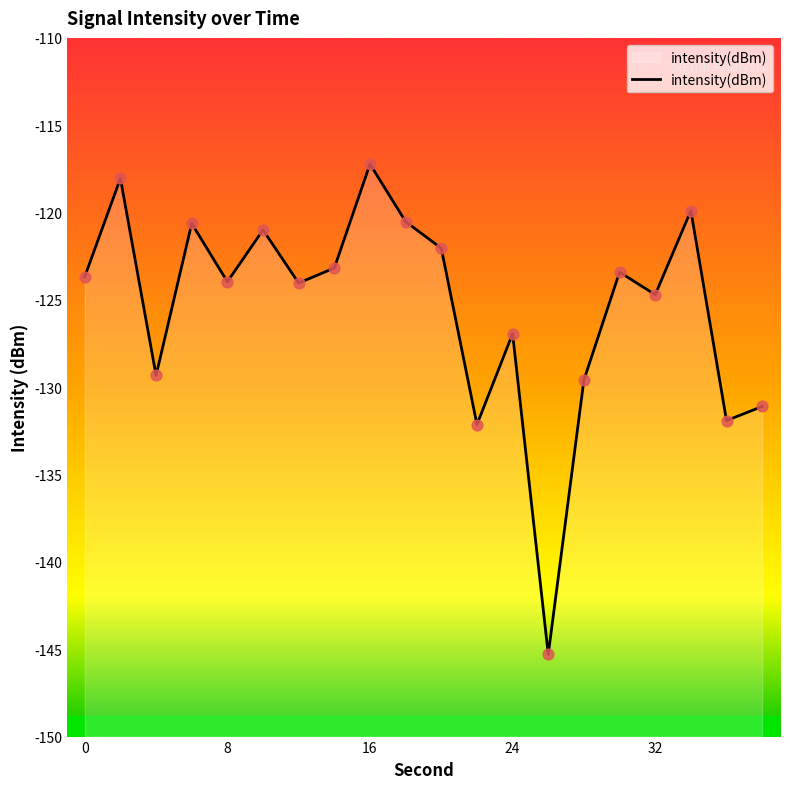

Which has a higher value, 14 or 12?

14